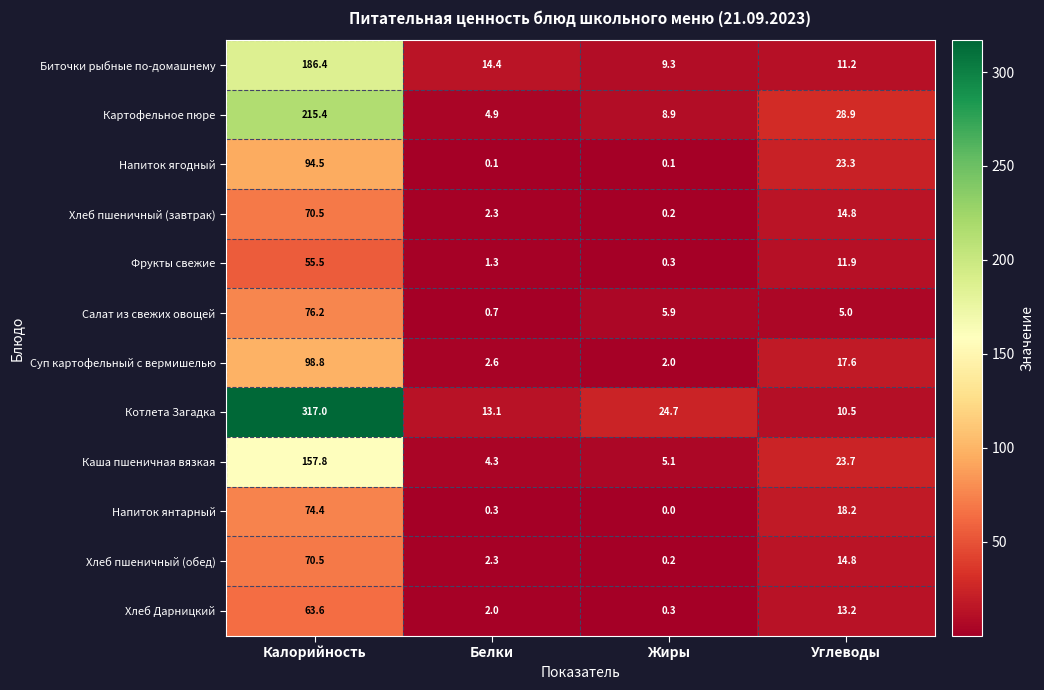

What is the difference between the second highest and minimum values in the Биточки рыбные по-домашнему series?

5.1